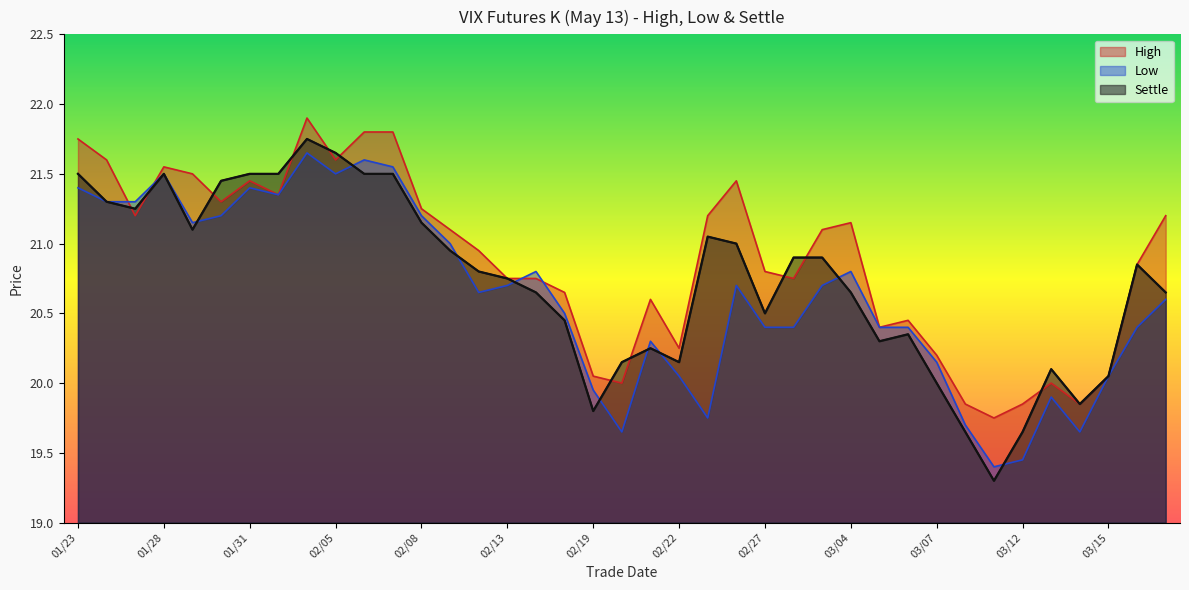

Reading left to right, what are all the values shown in this chart?

High: 21.8	21.6	21.2	21.6	21.5	21.3	21.4	21.4	21.9	21.6	21.8	21.8	21.2	21.1	20.9	20.8	20.8	20.6	20.1	20.0	20.6	20.2	21.2	21.4	20.8	20.8	21.1	21.1	20.4	20.4	20.2	19.9	19.8	19.9	20.0	19.9	20.1	20.9	21.2
Low: 21.4	21.3	21.3	21.5	21.1	21.2	21.4	21.4	21.6	21.5	21.6	21.6	21.2	21.0	20.6	20.7	20.8	20.5	19.9	19.6	20.3	20.1	19.8	20.7	20.4	20.4	20.7	20.8	20.4	20.4	20.1	19.7	19.4	19.4	19.9	19.6	20.1	20.4	20.6
Settle: 21.5	21.3	21.2	21.5	21.1	21.4	21.5	21.5	21.8	21.6	21.5	21.5	21.1	20.9	20.8	20.8	20.6	20.4	19.8	20.1	20.2	20.1	21.1	21.0	20.5	20.9	20.9	20.6	20.3	20.4	20.0	19.6	19.3	19.6	20.1	19.9	20.1	20.9	20.6